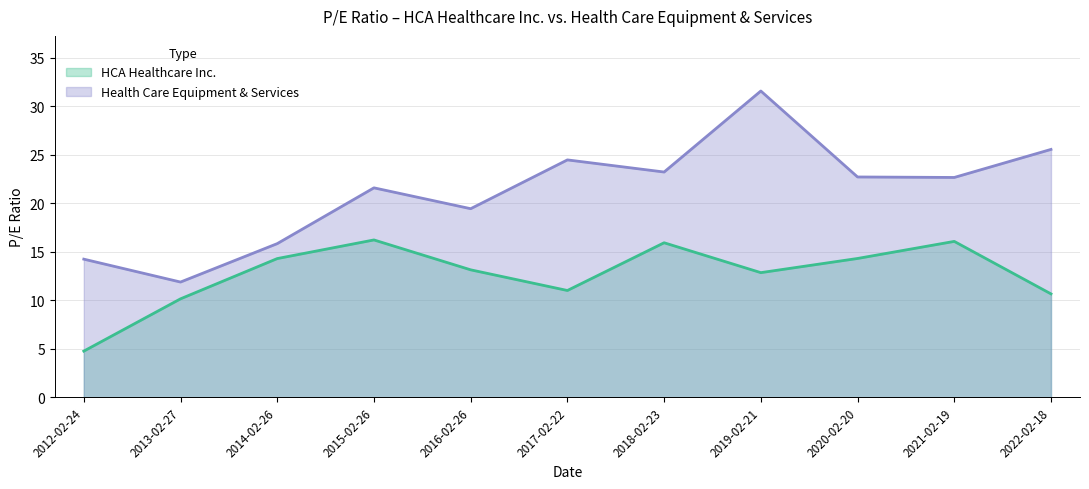

What position from the left is 2019-02-21?

8